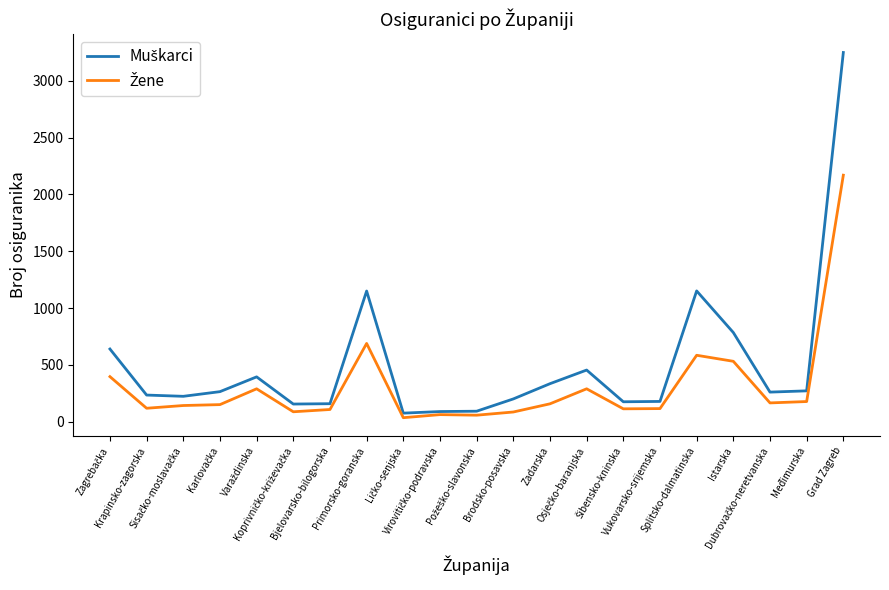

What is the greatest value displayed?

3248